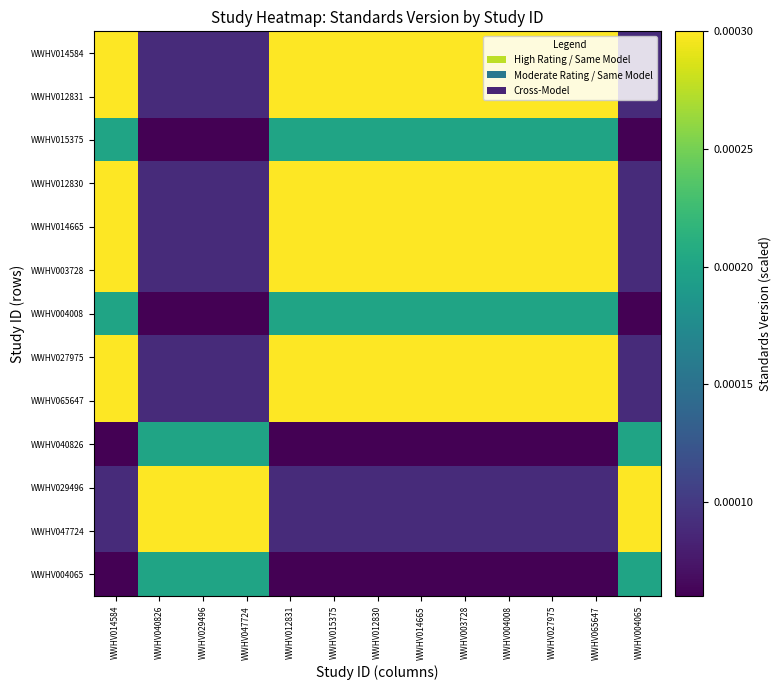

Between WWHV040826 and WWHV029496, which series saw the biggest shift?

WWHV014584